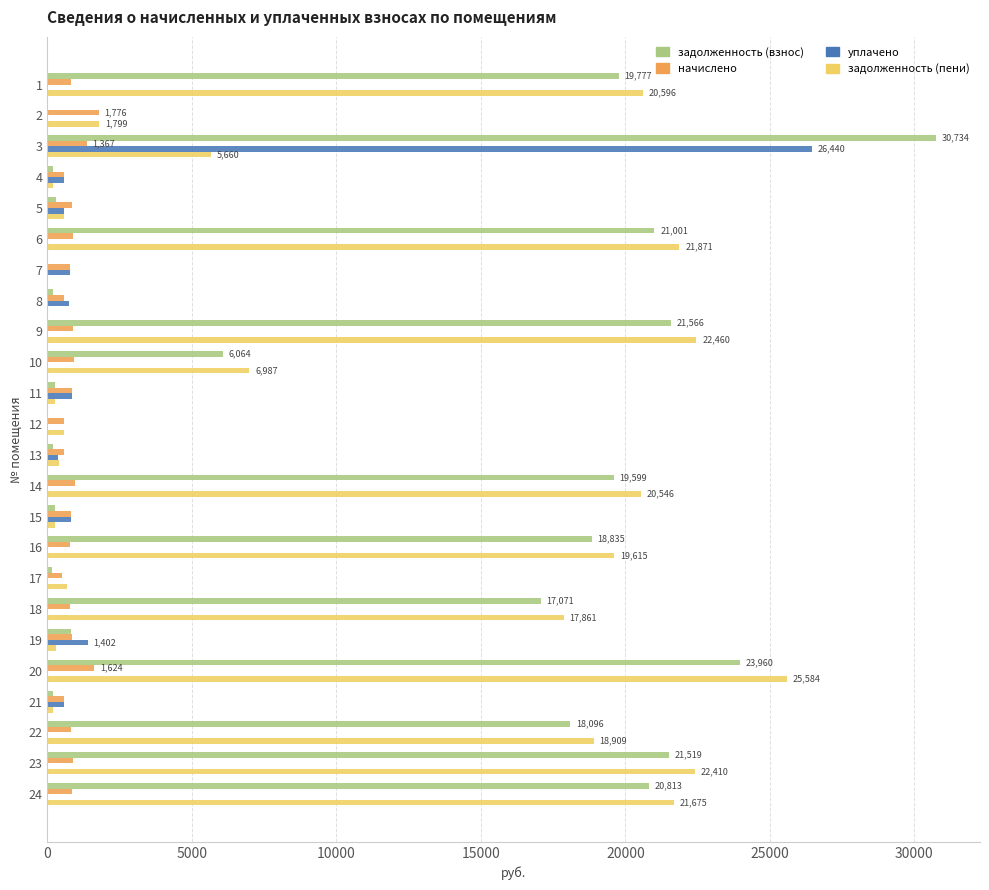

What are all the series names shown in the legend?

задолженность (взнос), начислено, уплачено, задолженность (пени)